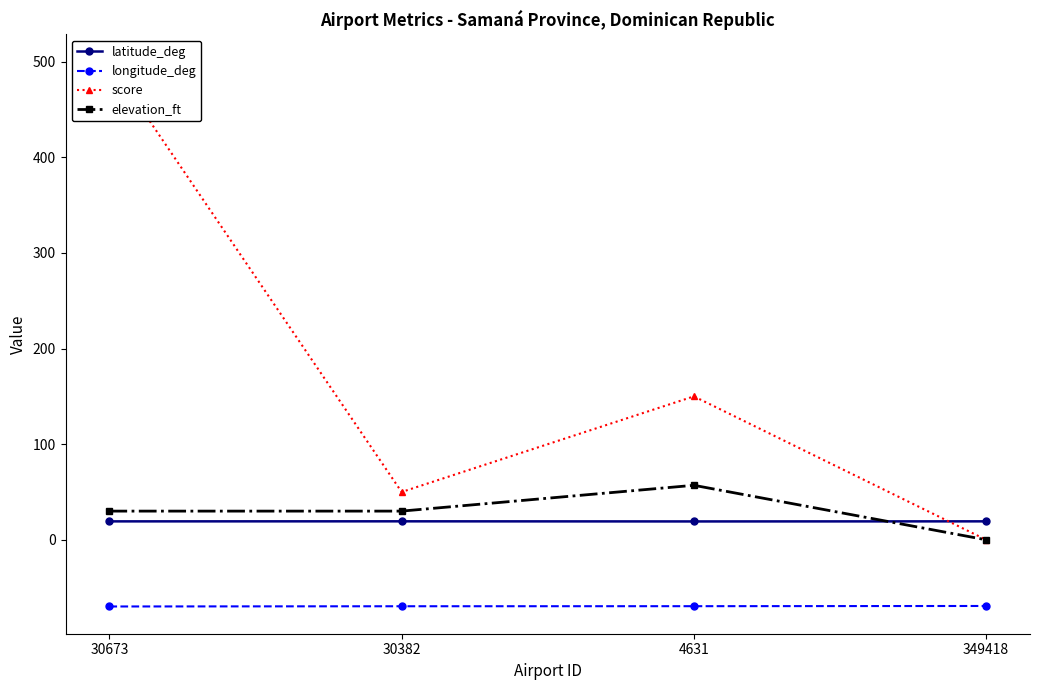

List the series in order of their peak value, highest first.

score, elevation_ft, latitude_deg, longitude_deg